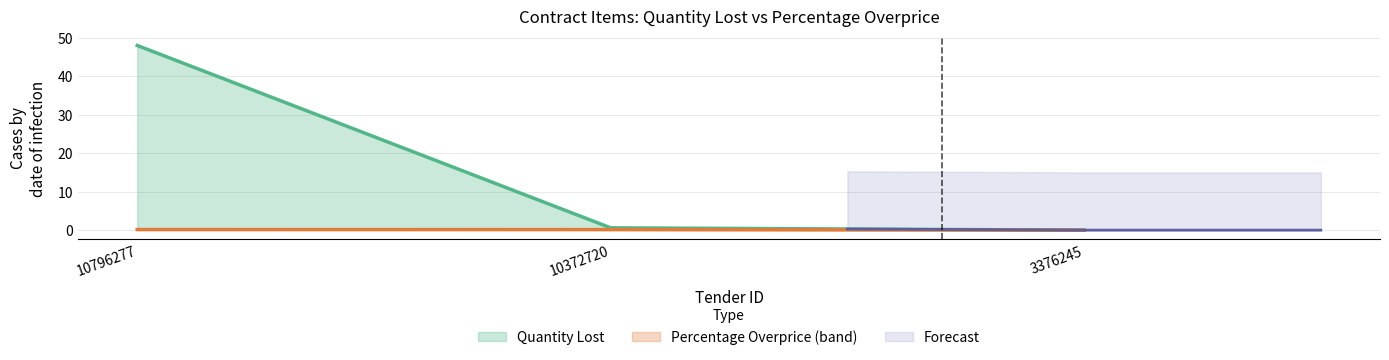

Is it true that Percentage Overprice equals 0.1 at 10372720?

True